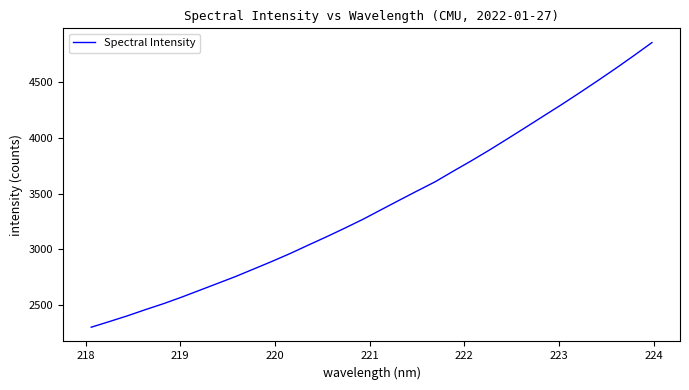

What is the difference between the maximum and minimum values?

2555.9